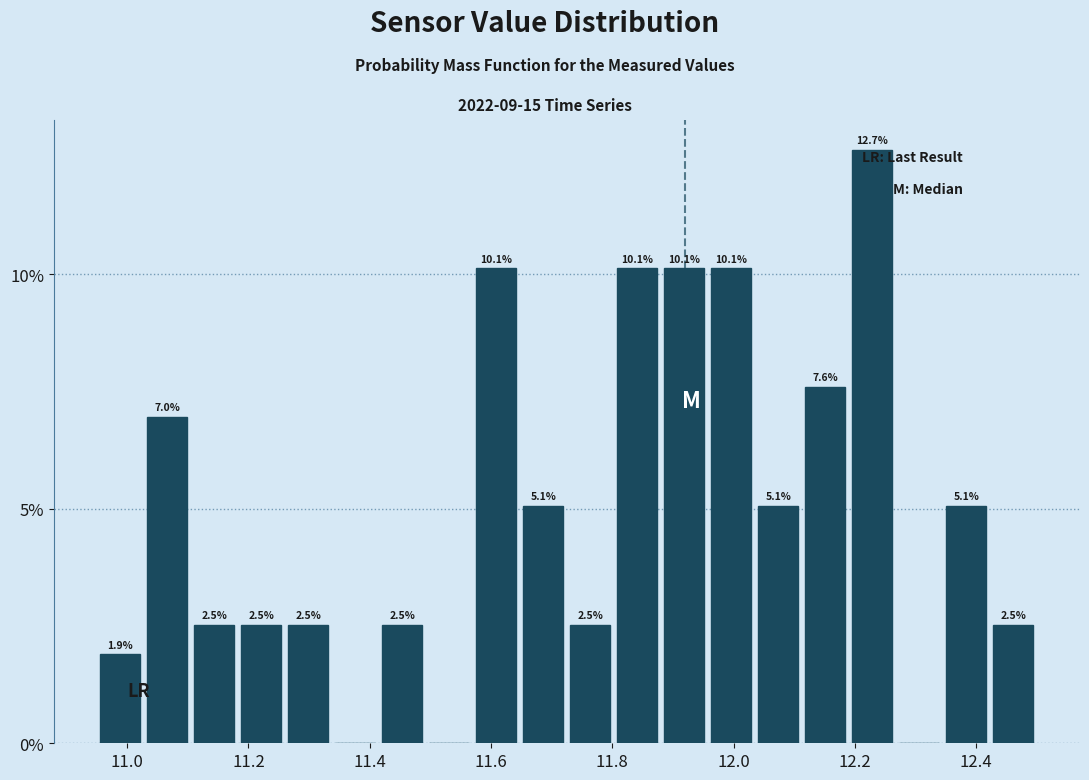

Around what value on the x-axis is the tallest bar? Give the approximate position of its centre, as read against the axis.

12.22